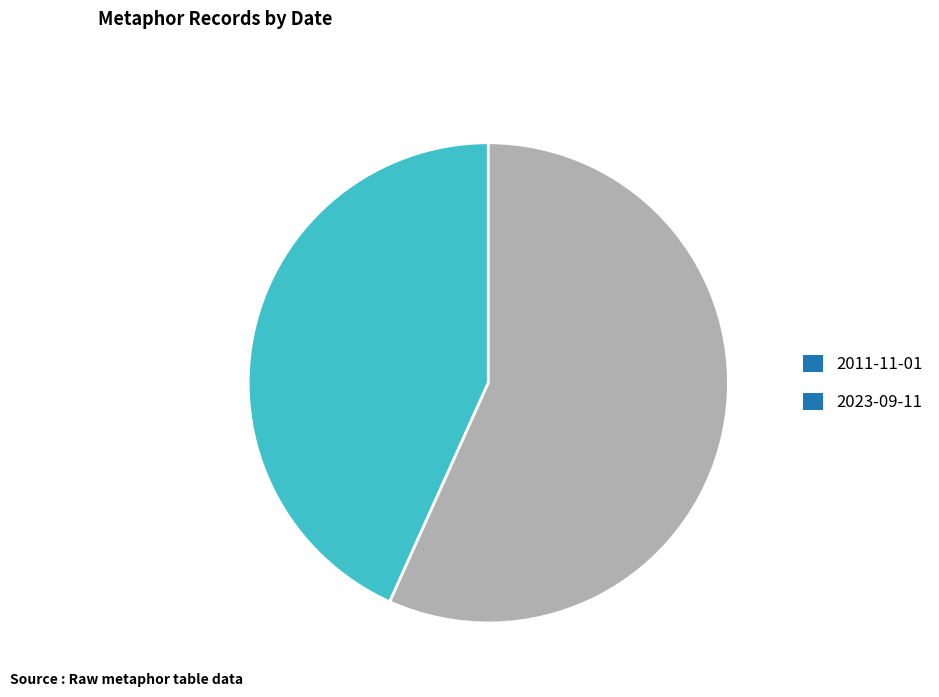

Combined, do 2011-11-01 and 2023-09-11 account for over 50%?

Yes